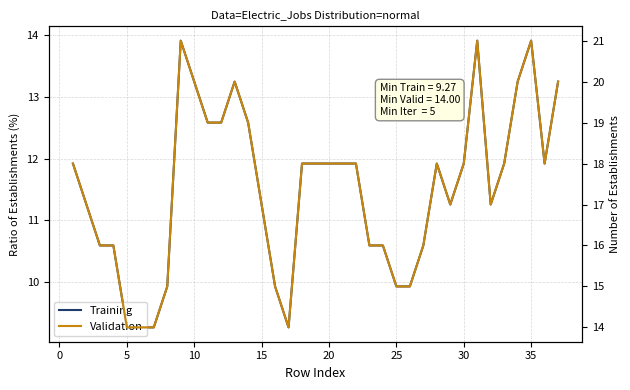

True or false: Validation and Training cross at least once.

False